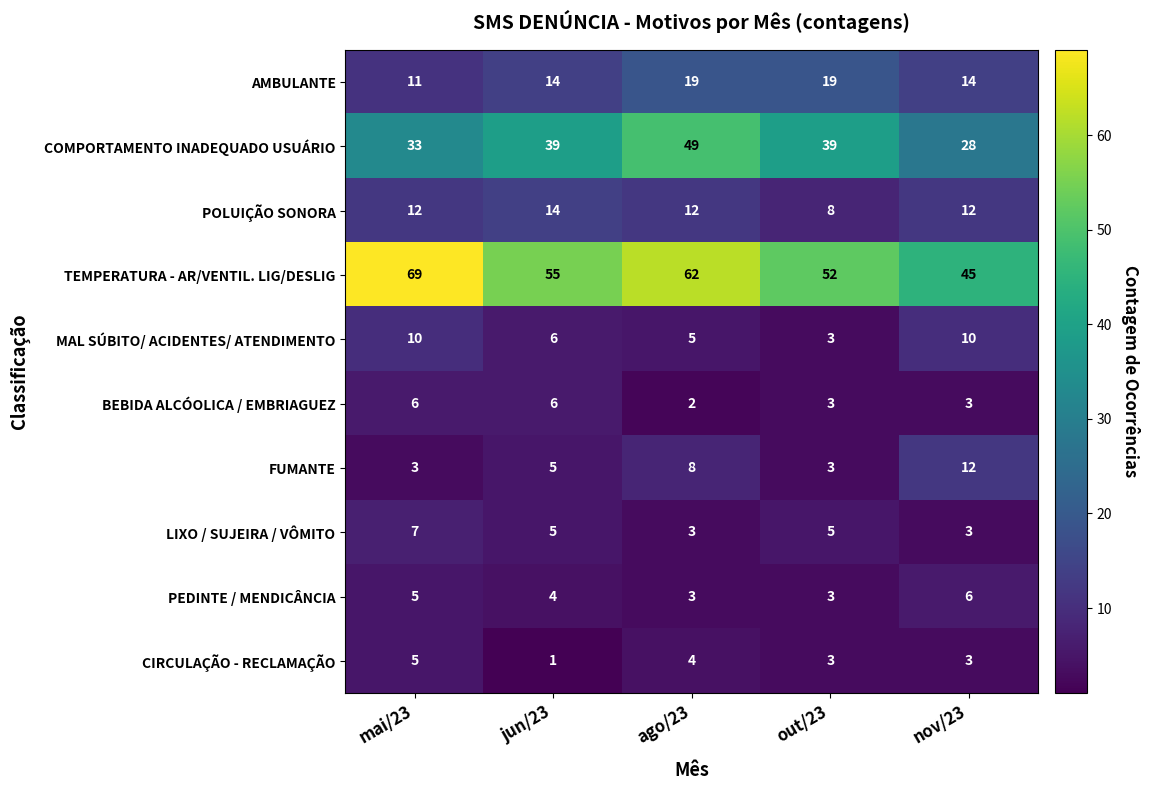

What is the difference between the PEDINTE / MENDICÂNCIA values at nov/23 and out/23?

3